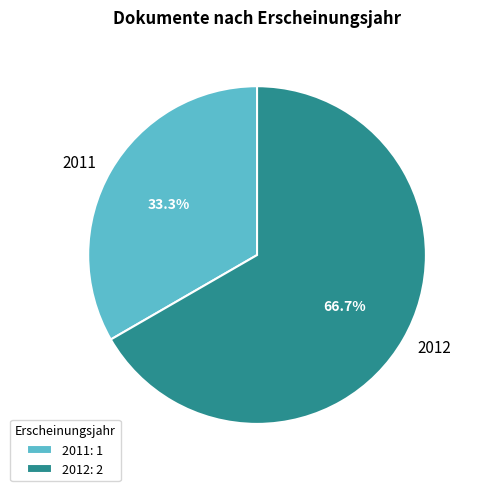

Do 2012 and 2011 together represent more than half of the pie?

Yes